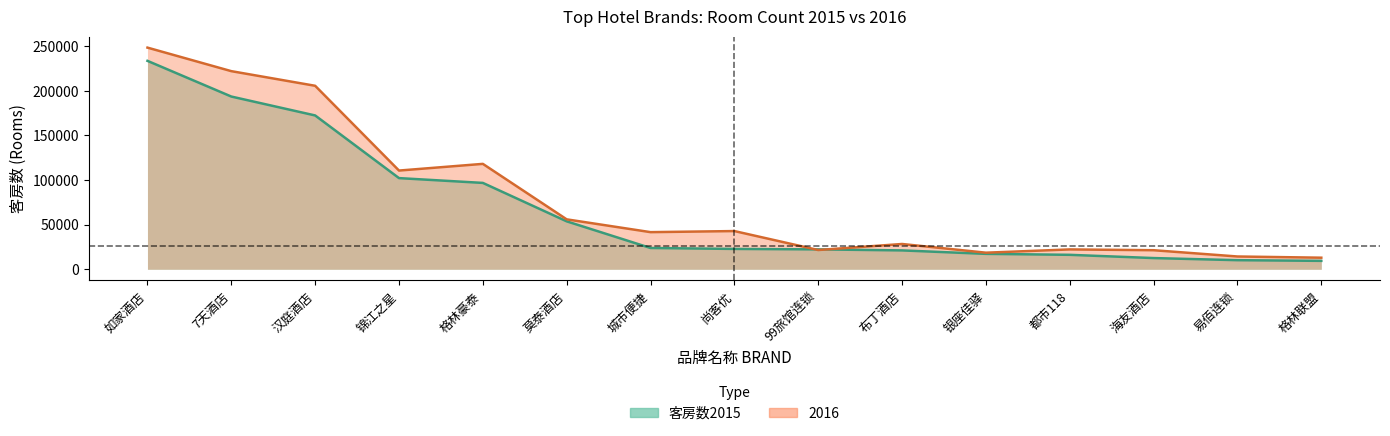

The 客房数2015 series shows 10620 at 银座佳驿. True or false?

False